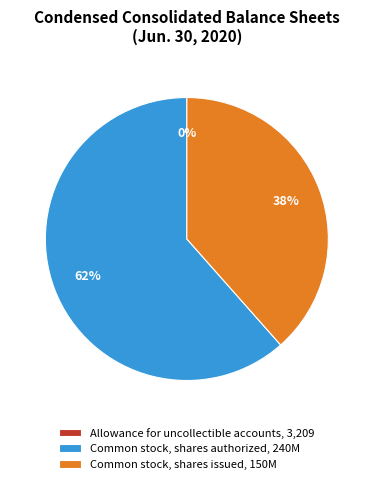

Which has a higher value, Common stock, shares authorized, 240M or Common stock, shares issued, 150M?

Common stock, shares authorized, 240M